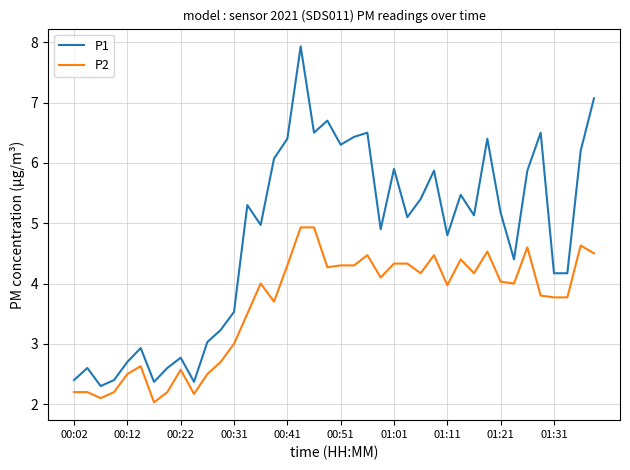

What is the maximum value for P1?

7.9